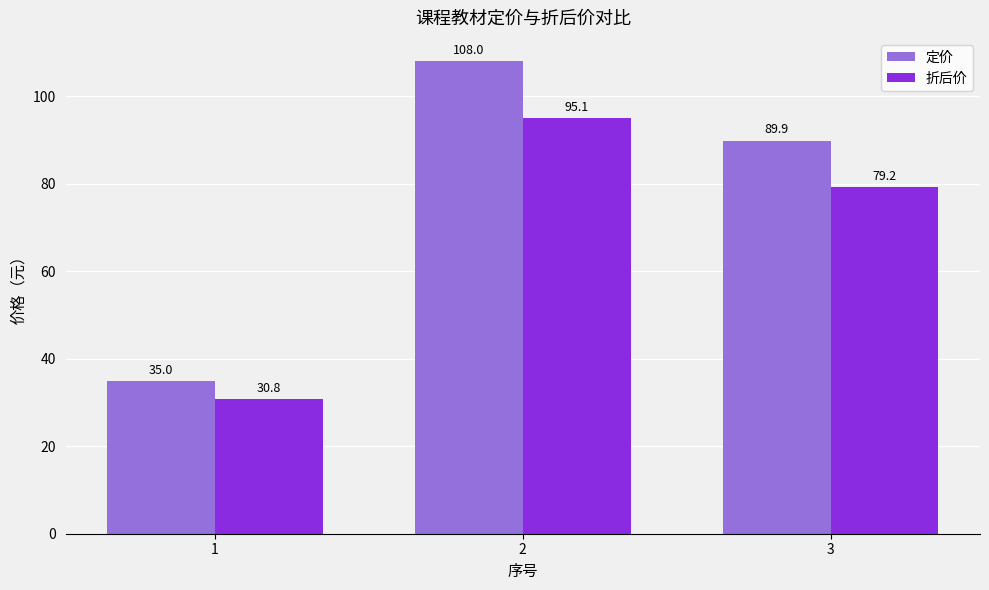

Reading left to right, what are all the values shown in this chart?

定价: 1=35.0	2=108.0	3=89.9
折后价: 1=30.8	2=95.1	3=79.2